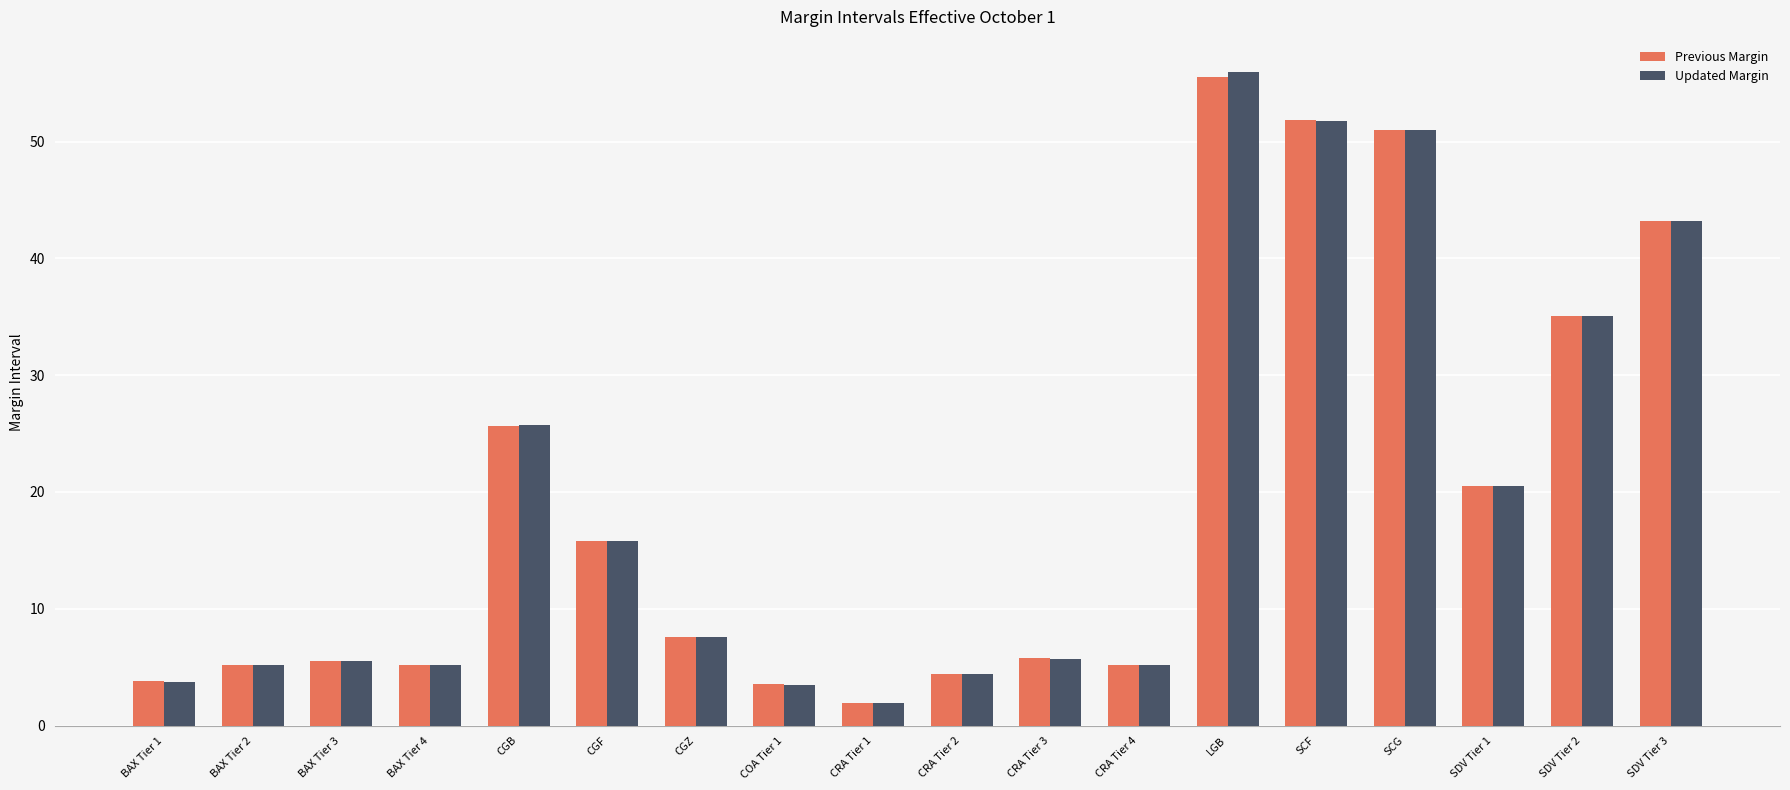

At which label is Updated Margin closest to 28?

CGB